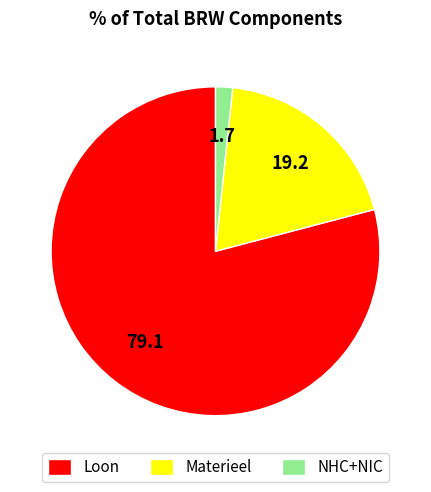

Which category has the biggest portion of the pie?

Loon